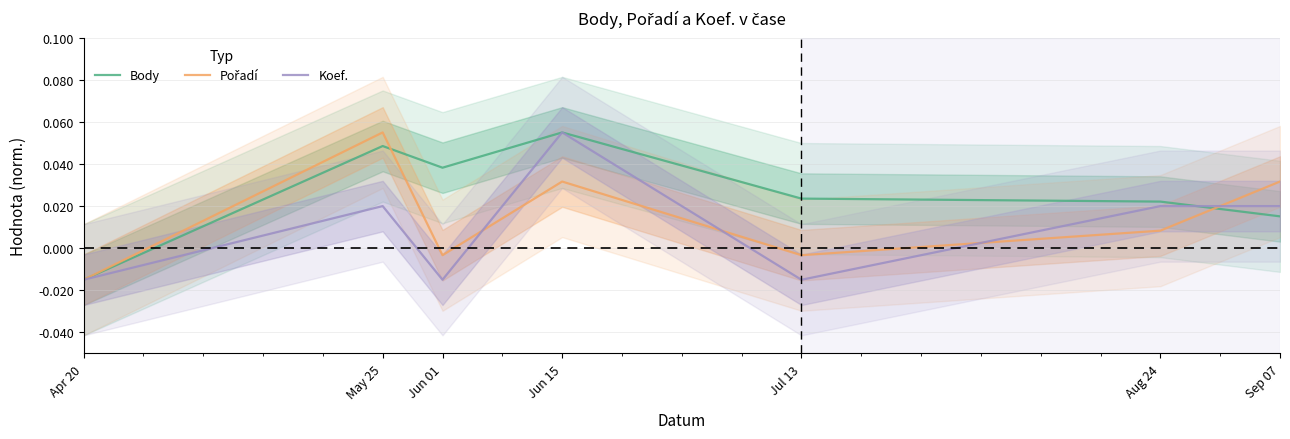

Is it true that Koef. equals 0.1 at Jun 15?

False